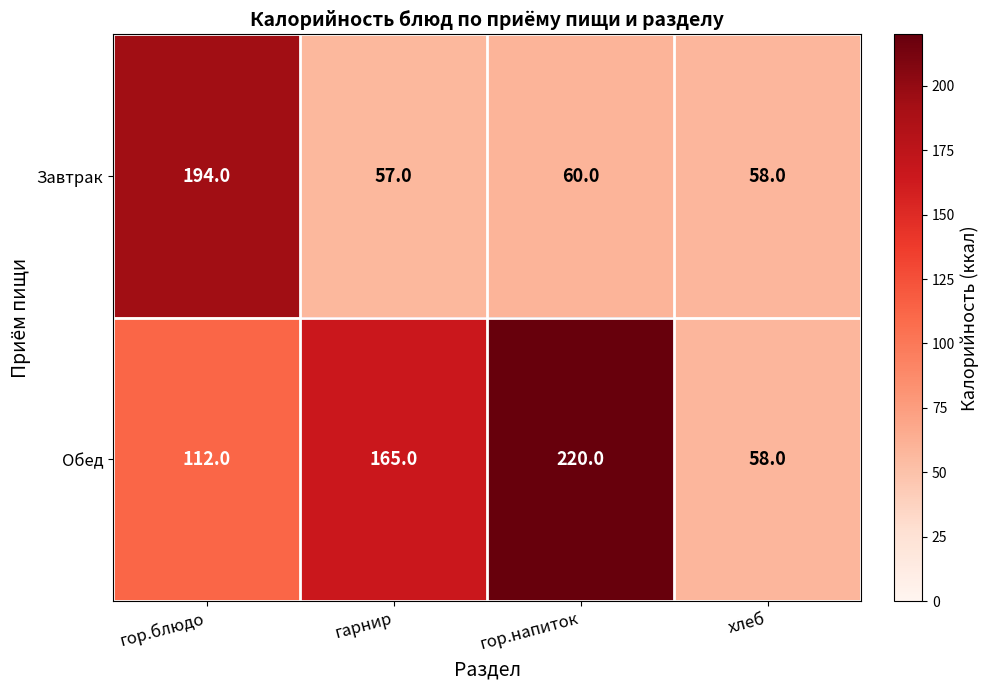

What is the approximate value of Обед at гор.блюдо, to the nearest 5?

110